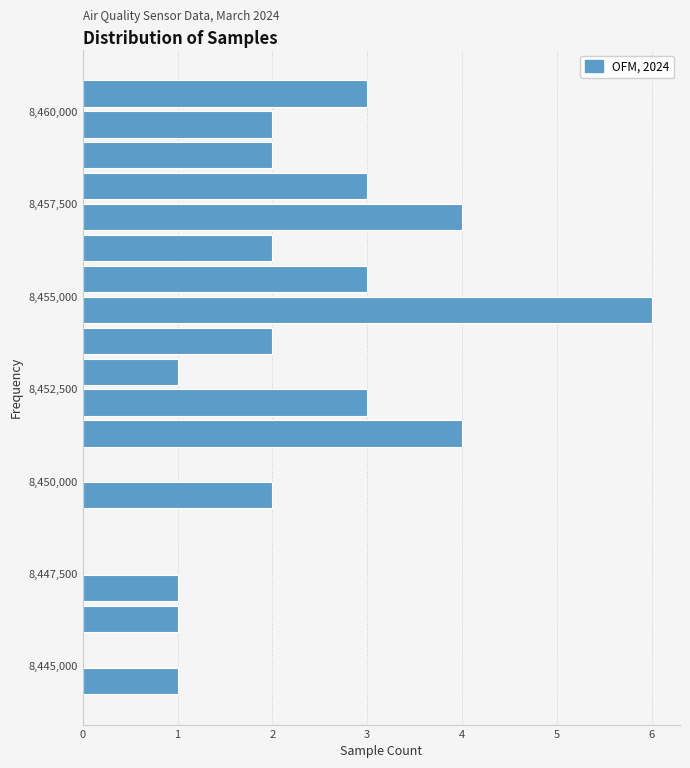

Read against the y-axis, roughly where is the centre of the longest bar?

8454500